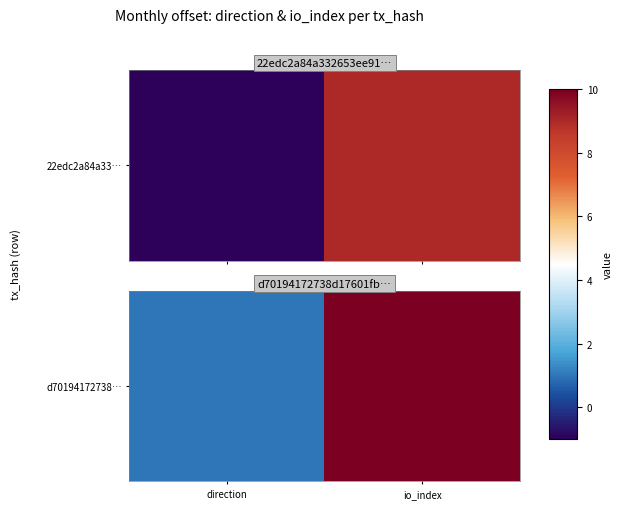

Count the number of categories in the chart.

2